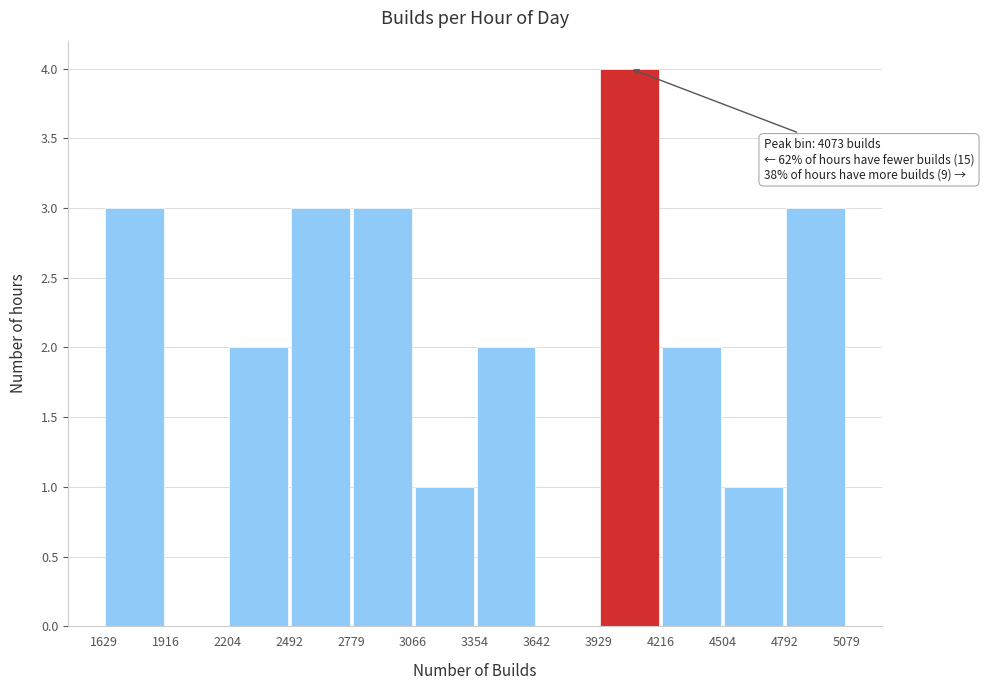

Over which range of the x-axis is the bar tallest?

3929 to 4216